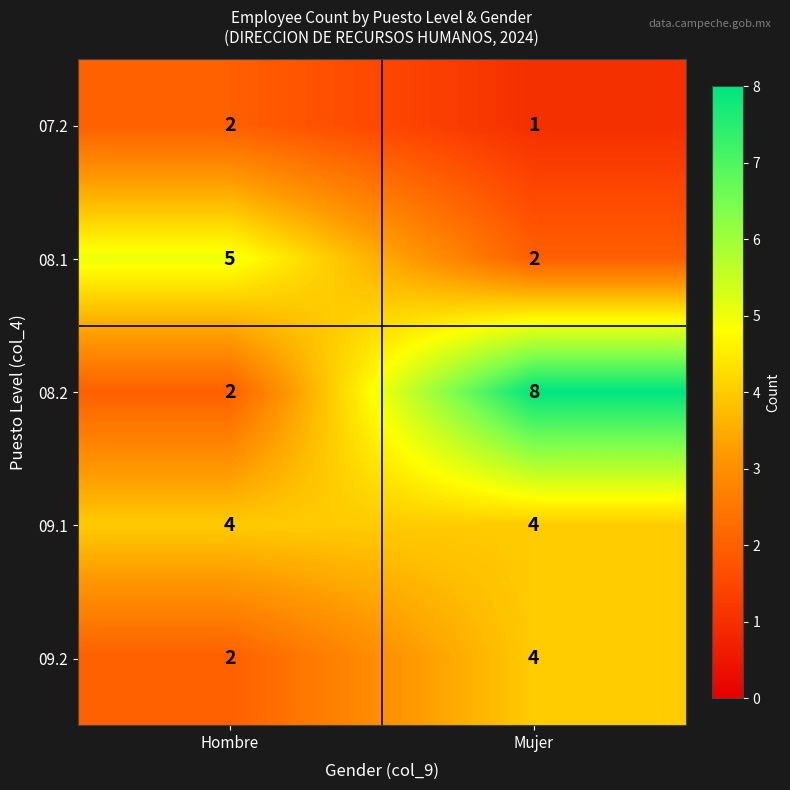

What is the sum of all 08.1 values?

7